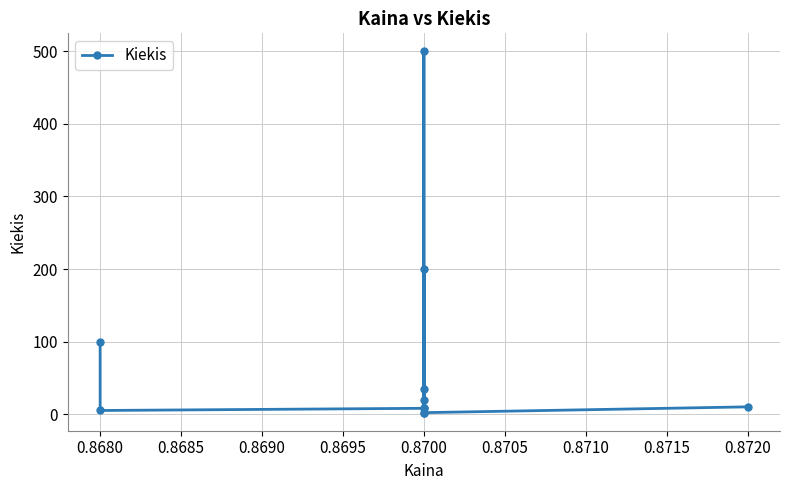

What is the sum of all values?

891